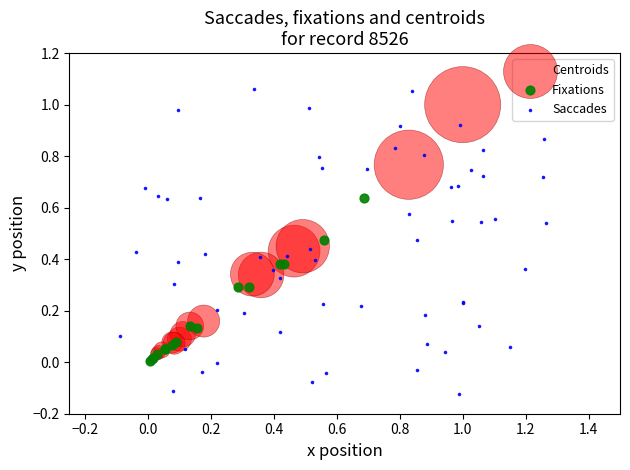

Which series reaches the minimum Y coordinate?

Saccades